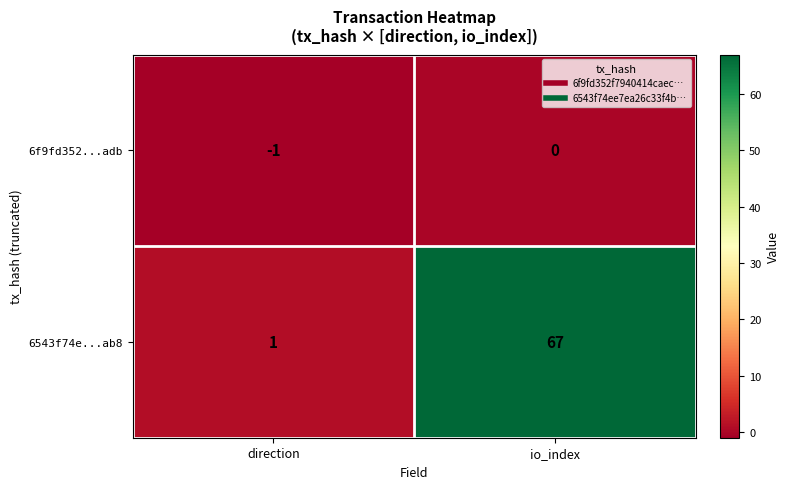

List the series in order of their peak value, highest first.

6543f74e...ab8, 6f9fd352...adb